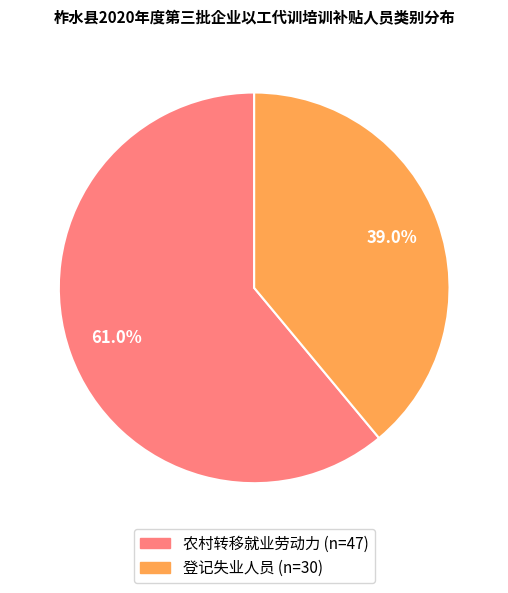

Is there a majority slice in this chart?

Yes